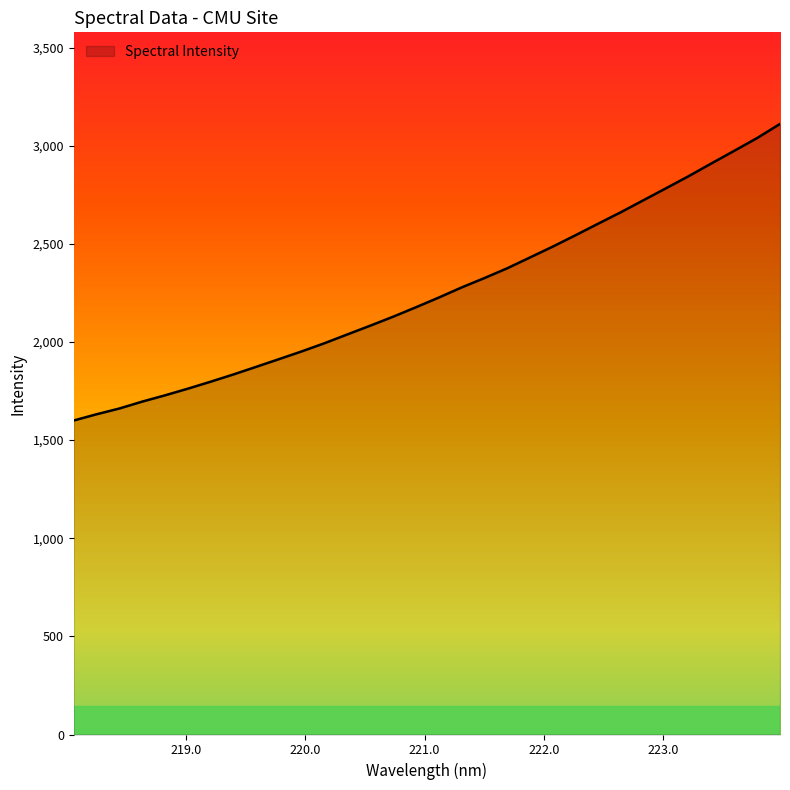

What is the smallest value displayed?

1600.0